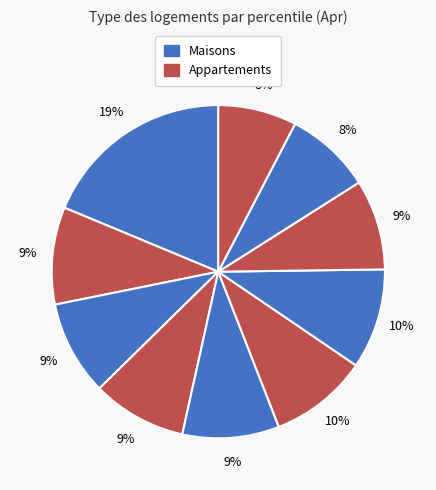

How many segments does this pie chart have?

10